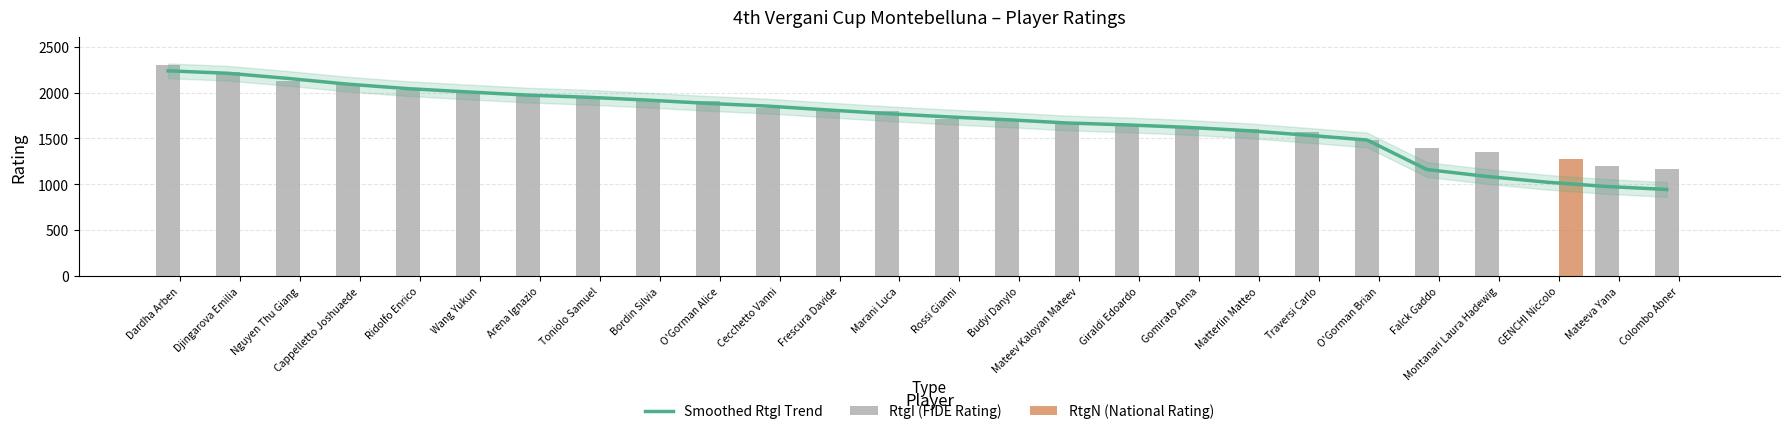

What is the spread (max minus min) of values at O'Gorman Brian?

1483.6